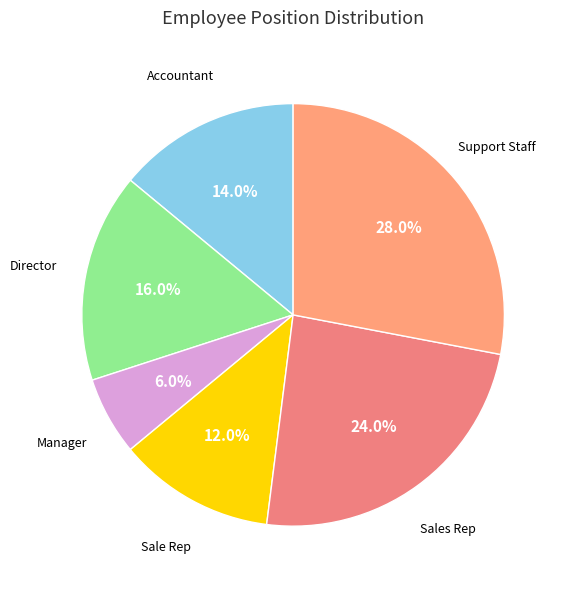

Count the number of slices in the pie.

6